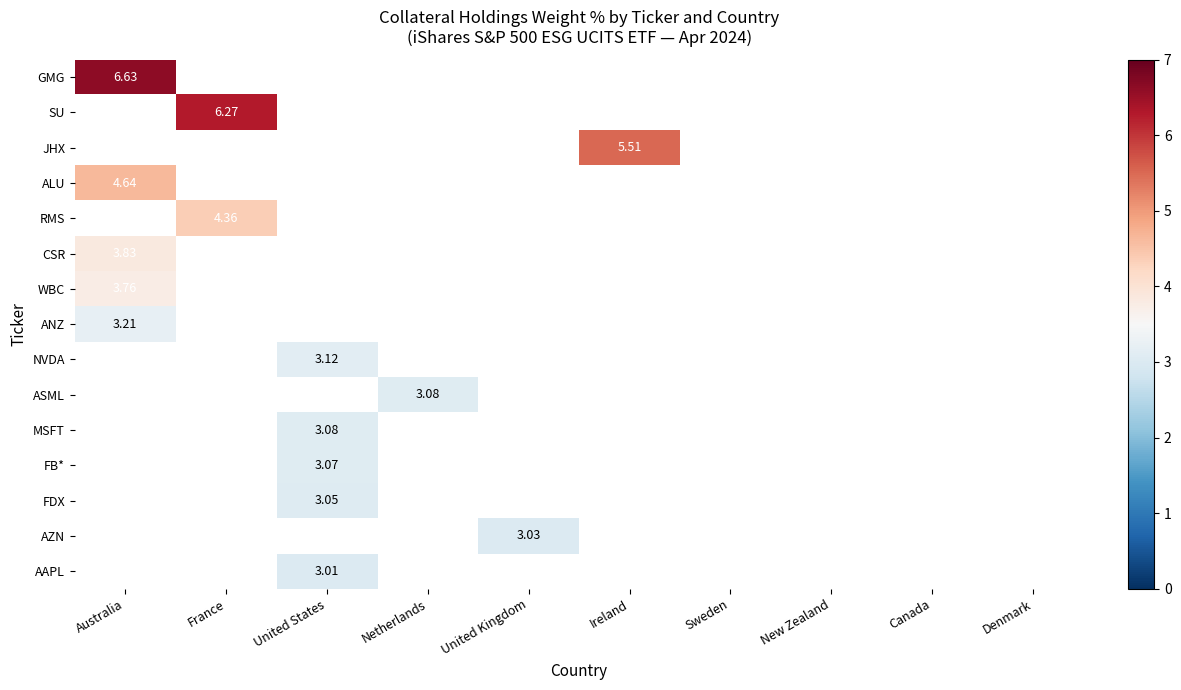

Rank the series by their average value, from highest to lowest.

GMG, SU, JHX, ALU, RMS, CSR, WBC, ANZ, NVDA, ASML, MSFT, FB*, FDX, AZN, AAPL